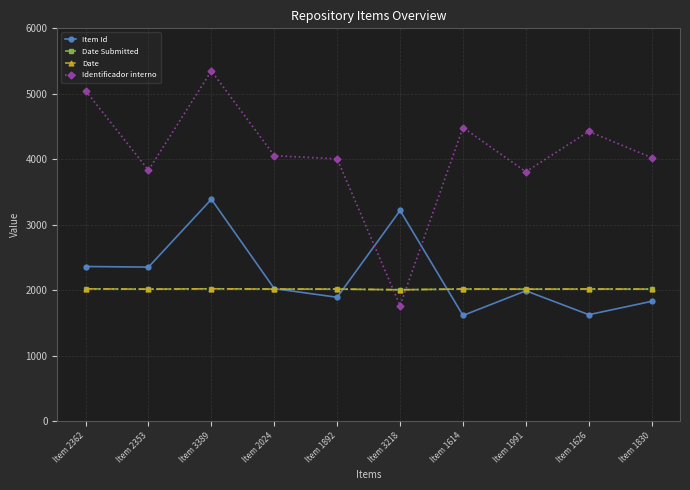

Which series has the largest range (max minus min)?

Identificador interno